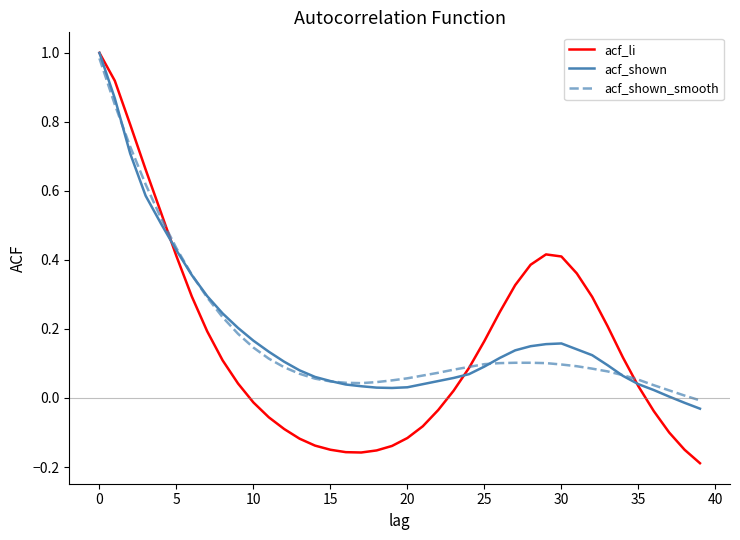

Which series has the largest range (max minus min)?

acf_li